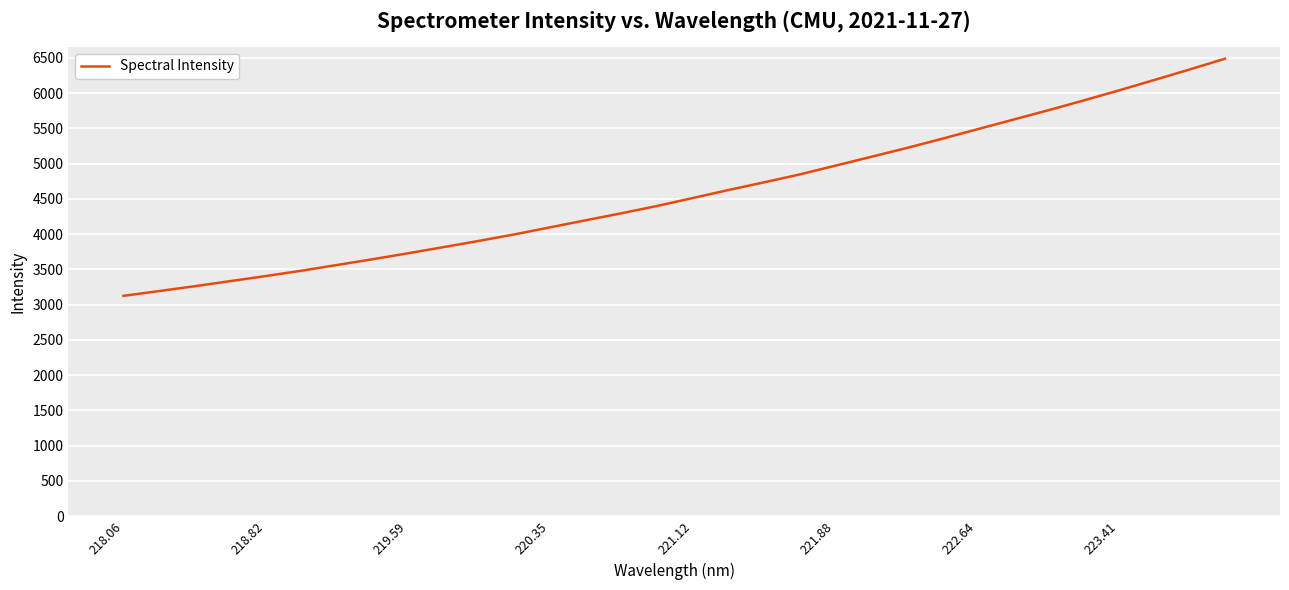

True or false: the data has more than 1 interior local peaks.

False